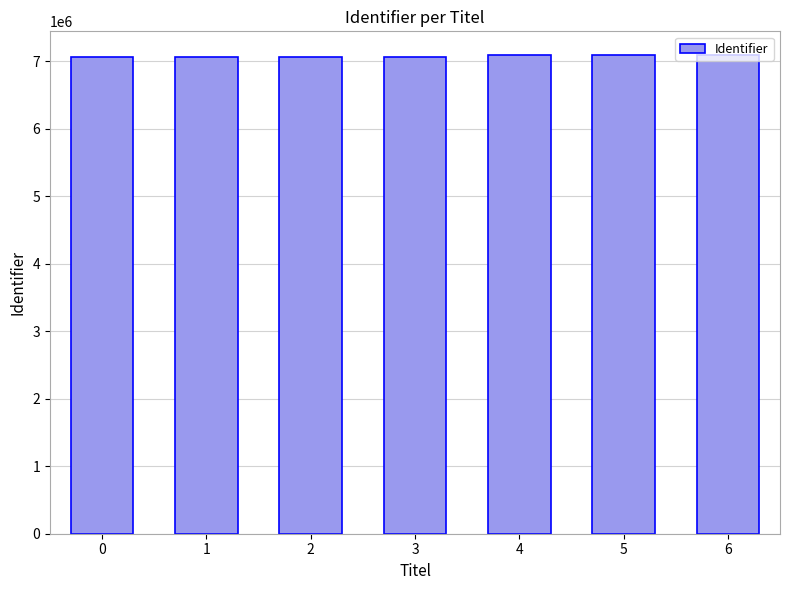

What is the maximum value shown in the chart?

7090342